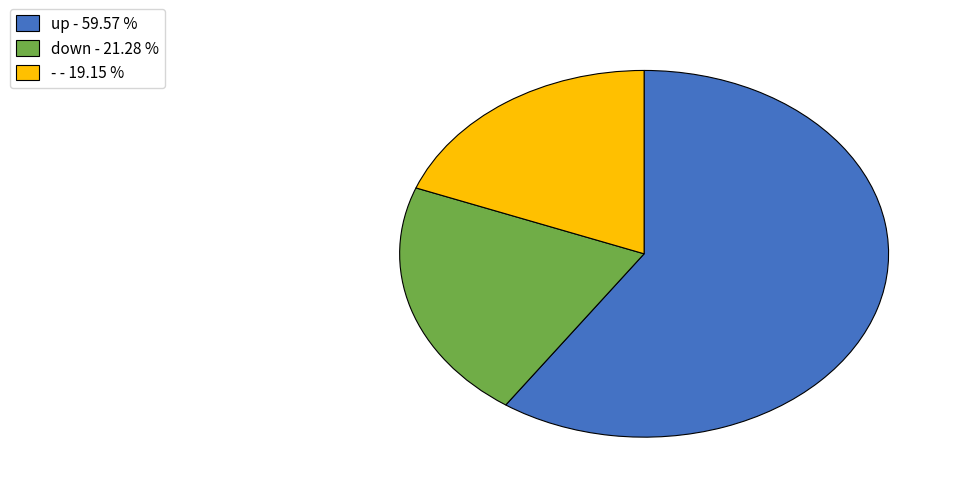

Between down and up, which is larger?

up